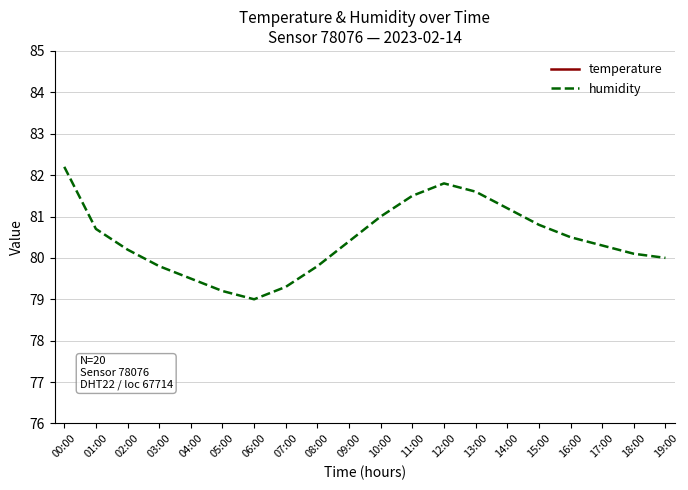

Where is the first local maximum for temperature?

01:00